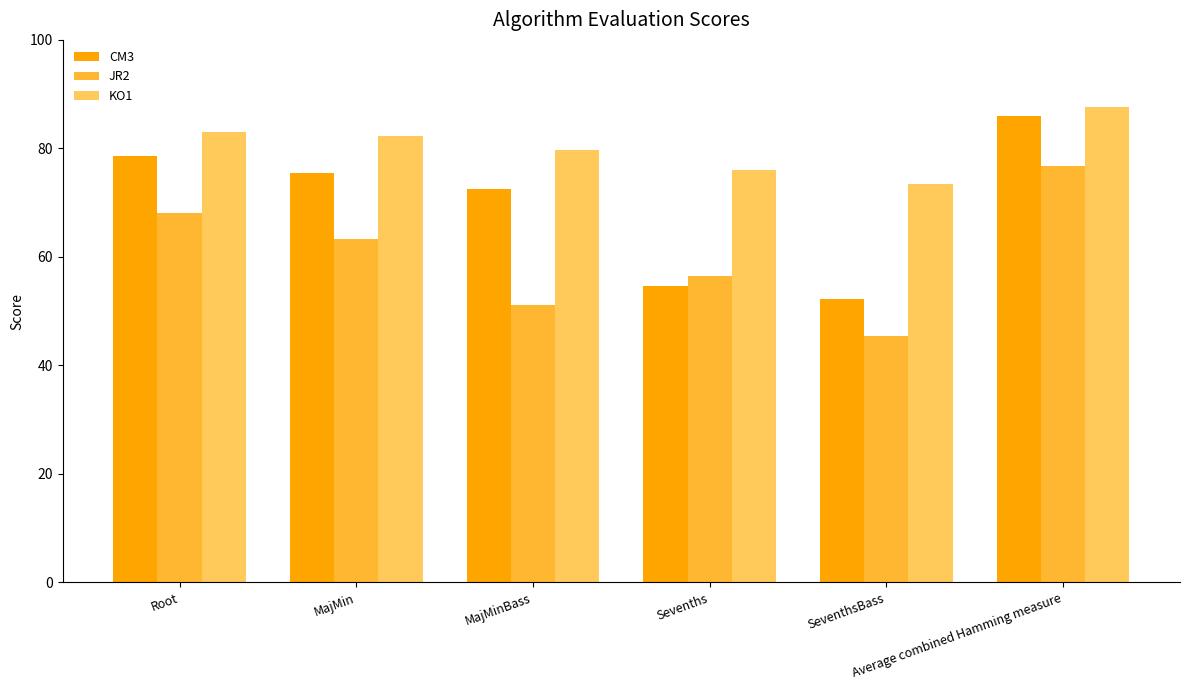

At which label does CM3 first exceed 75?

Root